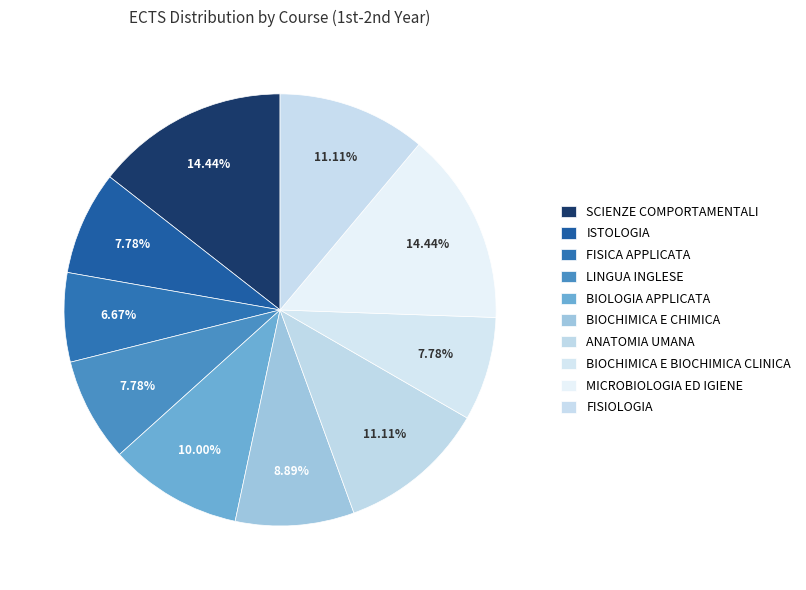

How many slices are in this pie chart?

10